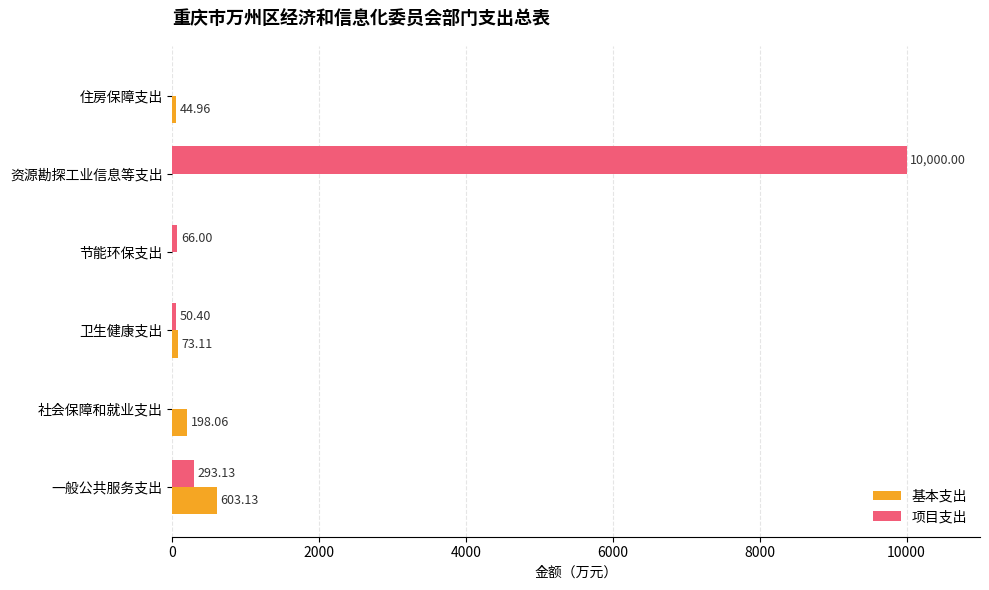

What is the total value across all series at 住房保障支出?

45.0